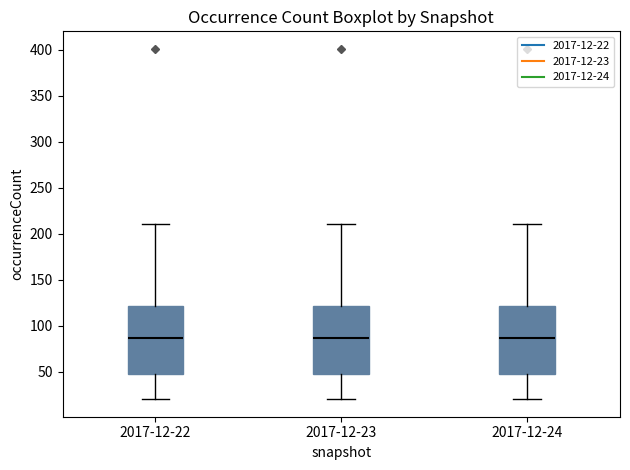

Where does the upper whisker of the box for 2017-12-22 end on the y-axis? The values are not printed on the chart, so give them approximately, as read against the axis.

210